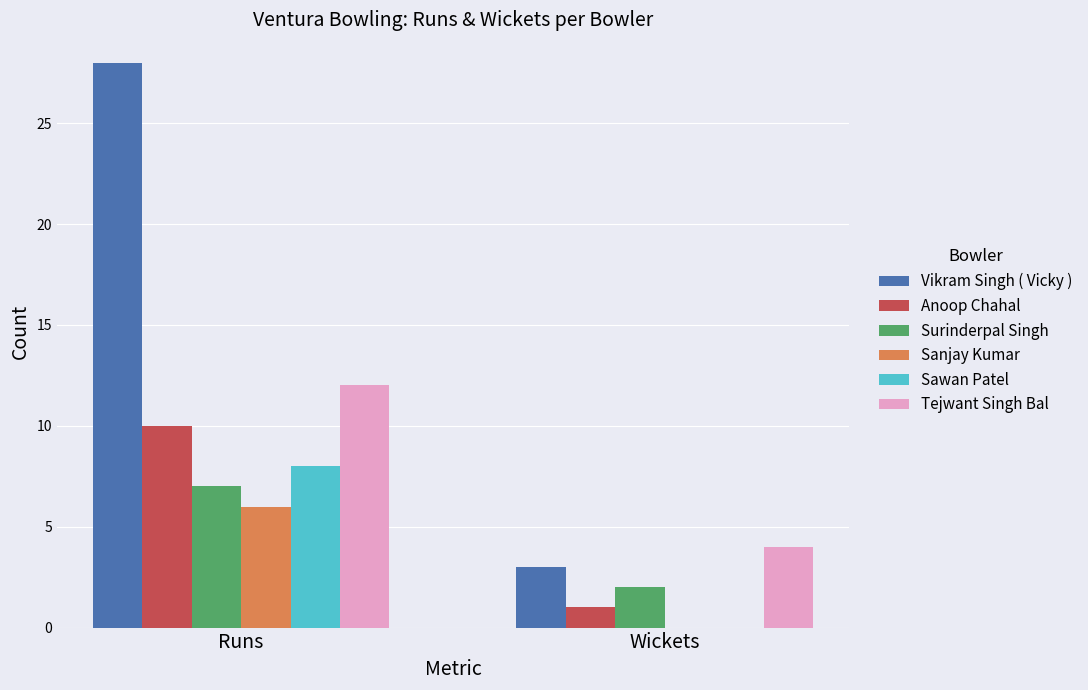

Reading left to right, transcribe all the data shown in this chart.

Vikram Singh ( Vicky ): 28	3
Anoop Chahal: 10	1
Surinderpal Singh: 7	2
Sanjay Kumar: 6	0
Sawan Patel: 8	0
Tejwant Singh Bal: 12	4